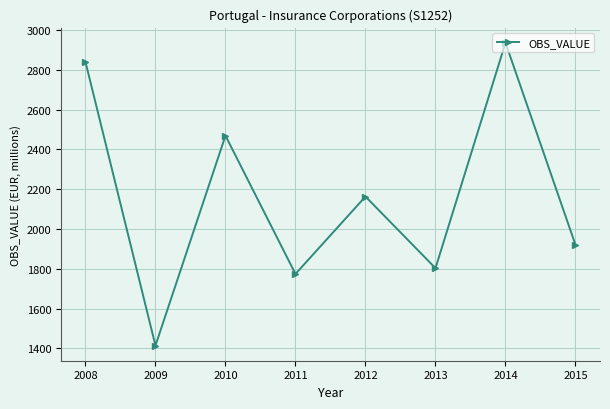

How many interior local valleys (lower than both neighbors) does the data have?

3